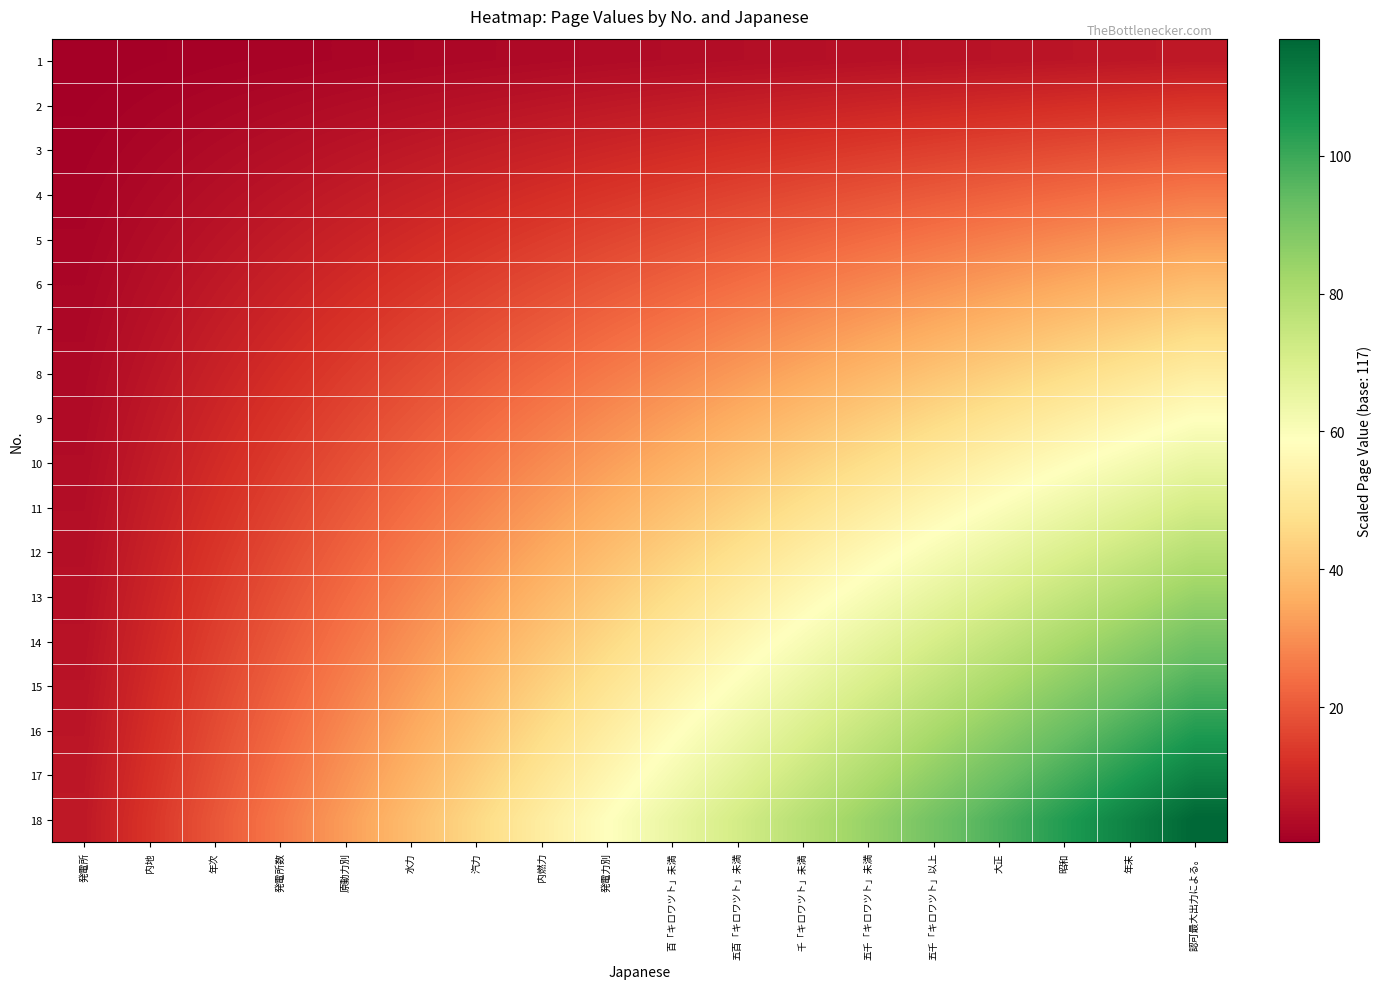

Between 昭和 and 発電力別, which is larger?

昭和